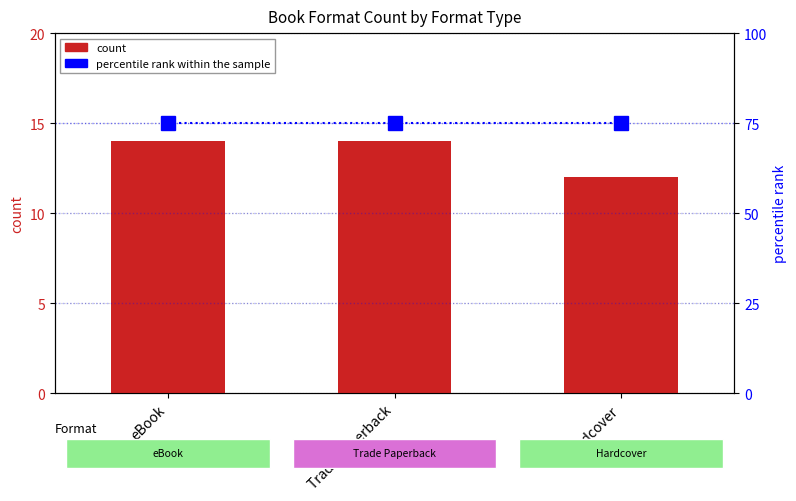

List the series in order of their overall mean, lowest first.

count, percentile rank within the sample